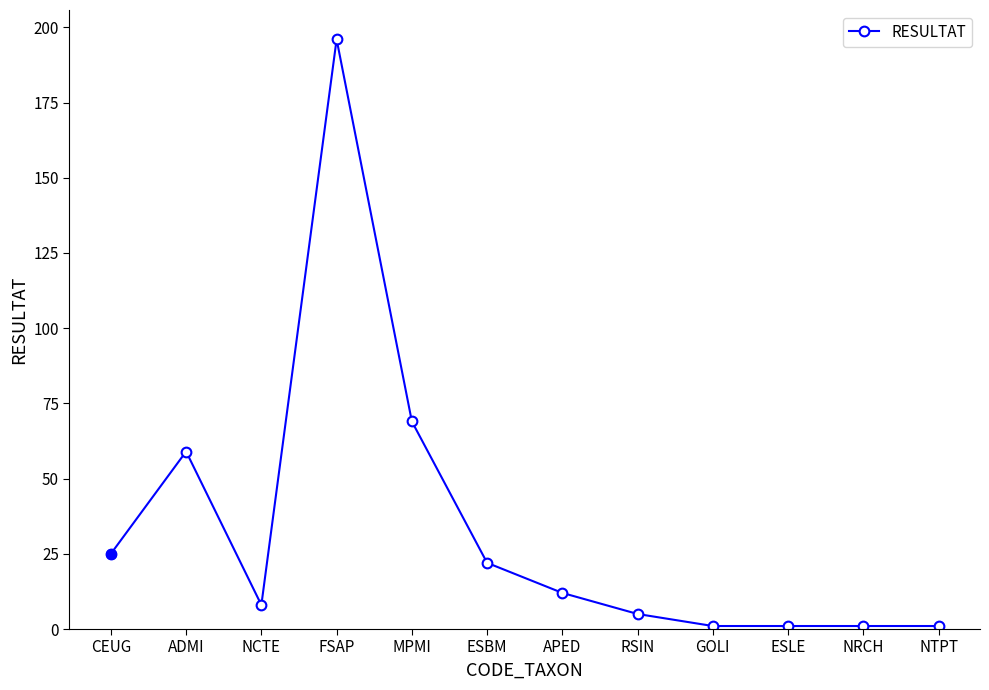

What is the average value?

33